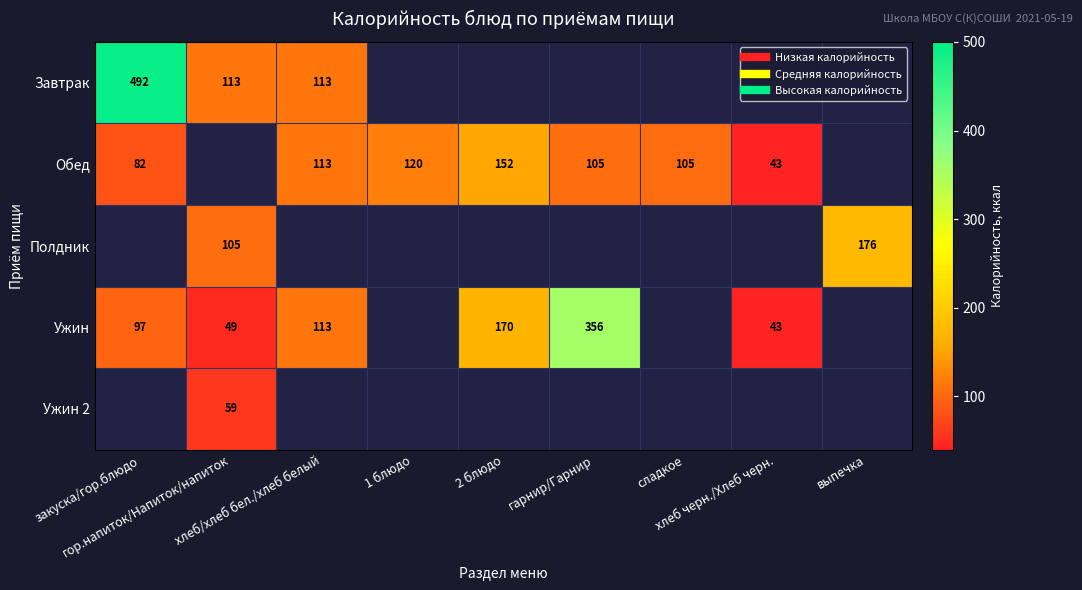

Which series changed the most between 1 блюдо and выпечка?

Полдник